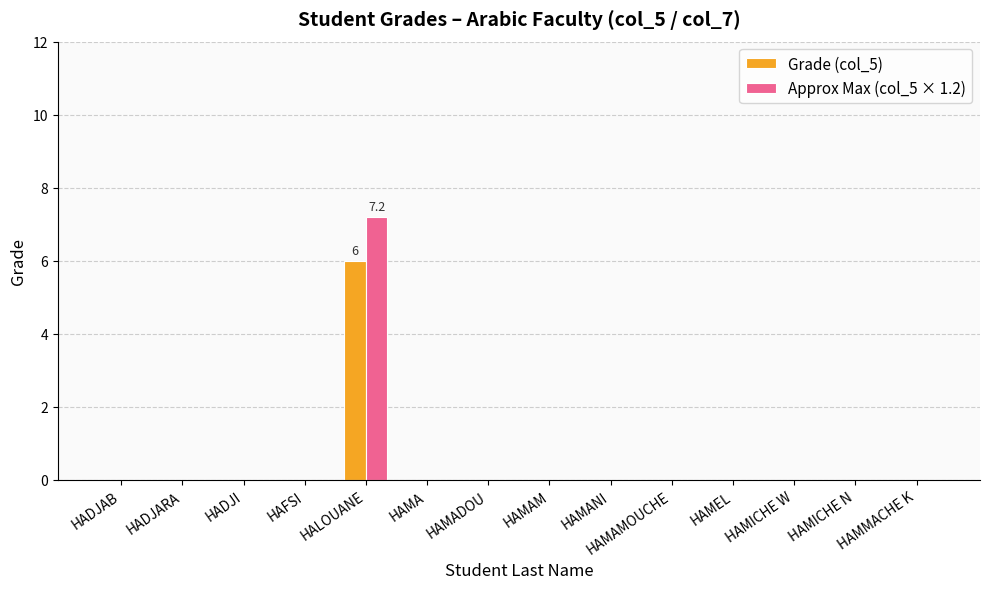

At which category is the sum across all series the highest?

HALOUANE